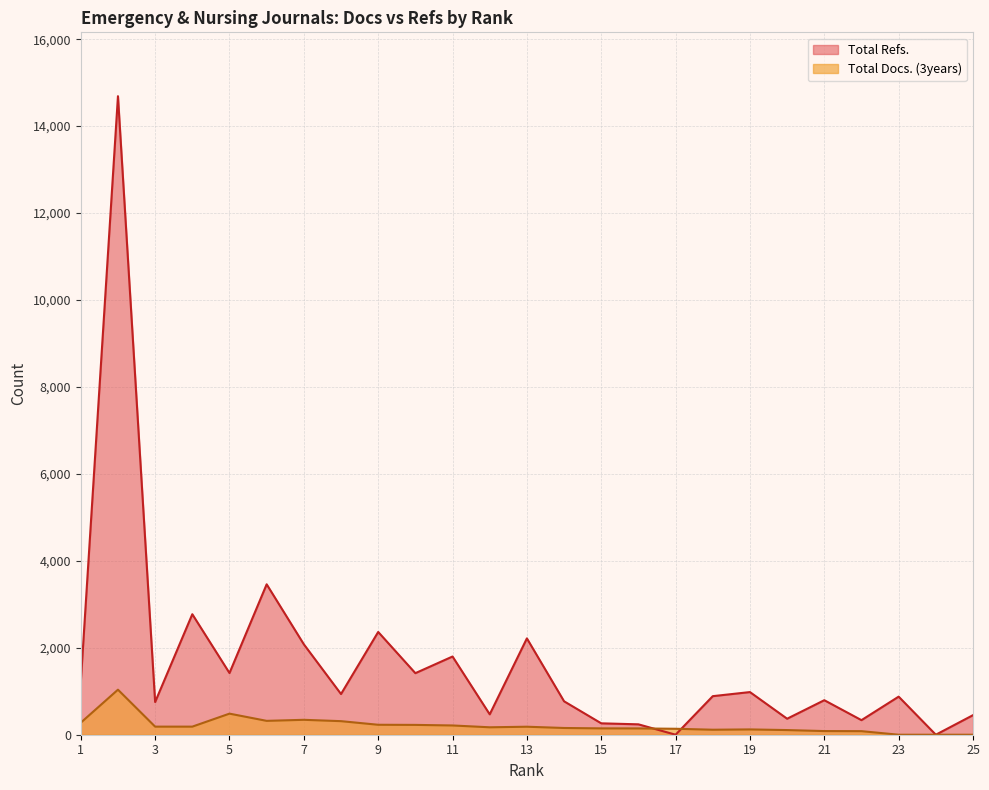

Rank the categories by Total Refs. value from highest to lowest.

2, 6, 4, 9, 13, 7, 11, 5, 10, 1, 19, 8, 18, 23, 21, 14, 3, 12, 25, 20, 22, 15, 16, 17, 24